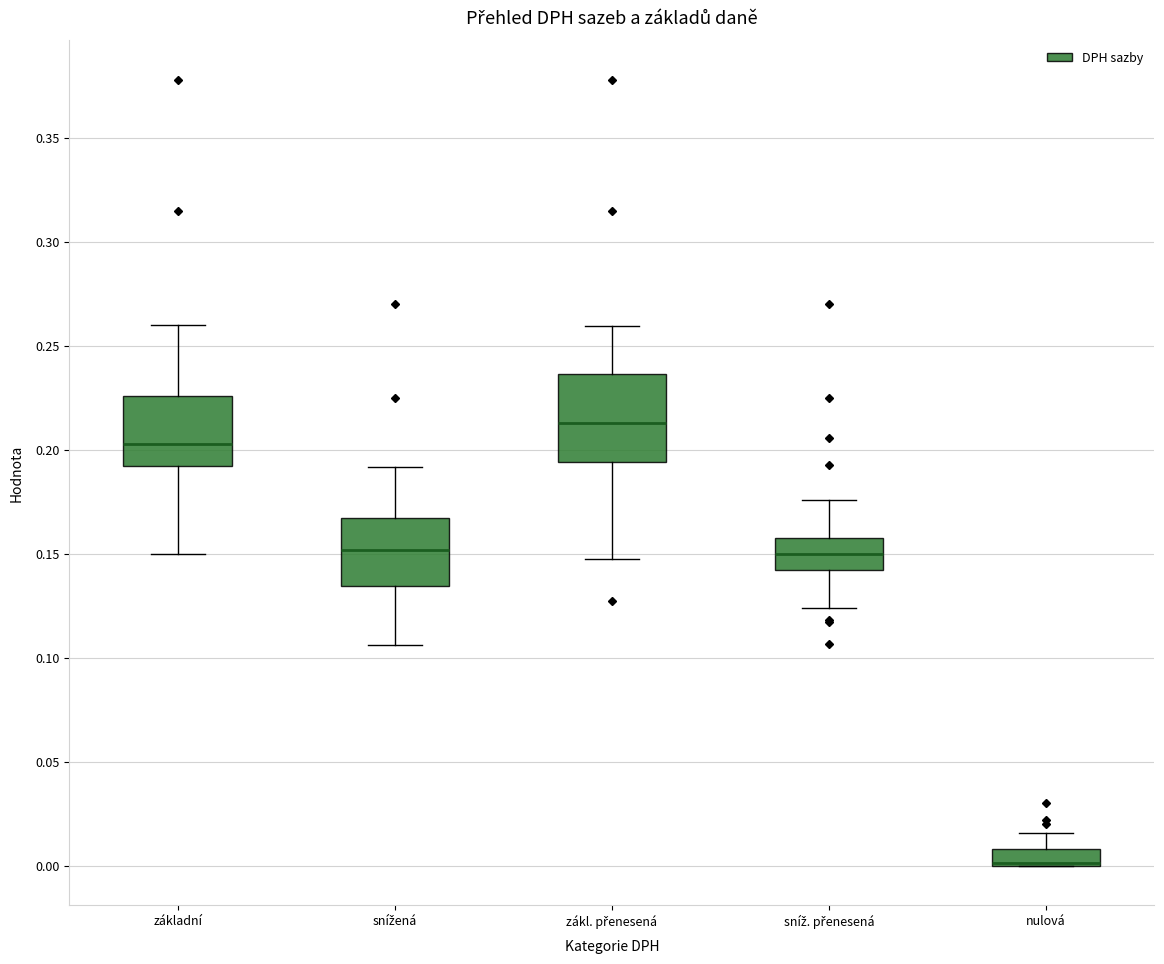

Reading left to right, read every box against the y-axis: the position of its median line, the range the box covers, and the ends of its whiskers. The values are not printed on the chart, so give them approximately, as read against the axis.

základní: median 0.205, box 0.190 to 0.225, whiskers 0.150 to 0.260
snížená: median 0.150, box 0.135 to 0.165, whiskers 0.105 to 0.190
zákl. přenesená: median 0.215, box 0.195 to 0.235, whiskers 0.145 to 0.260
sníž. přenesená: median 0.150, box 0.140 to 0.155, whiskers 0.125 to 0.175
nulová: median 0.000 (drawn on the box's lower edge), box 0.000 to 0.010, whiskers 0.000 to 0.015